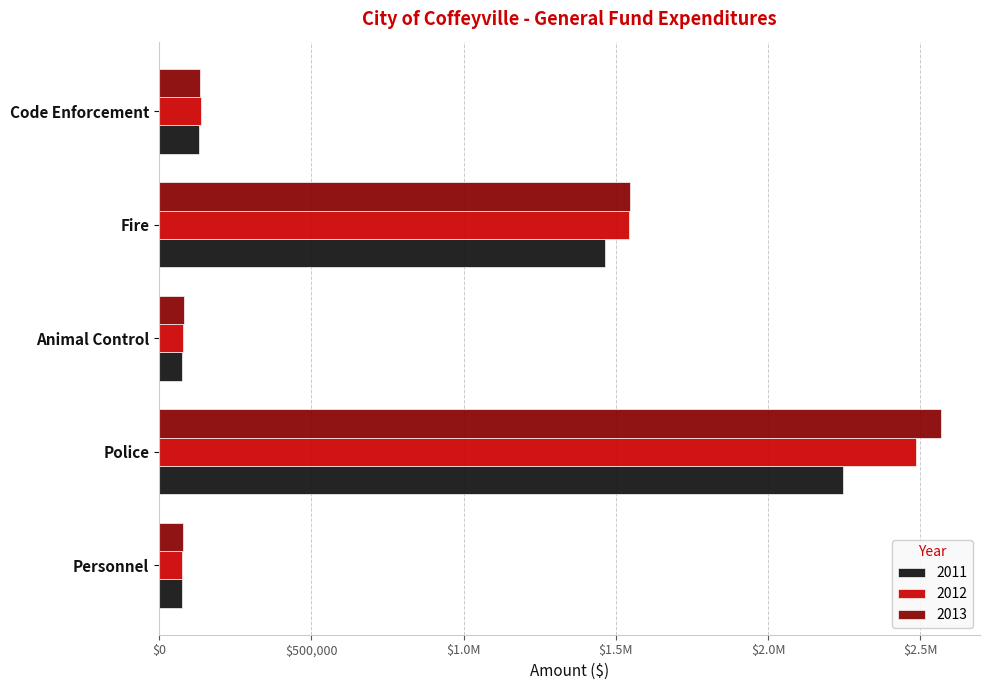

Which category has the lowest value in the 2011 series?

Personnel